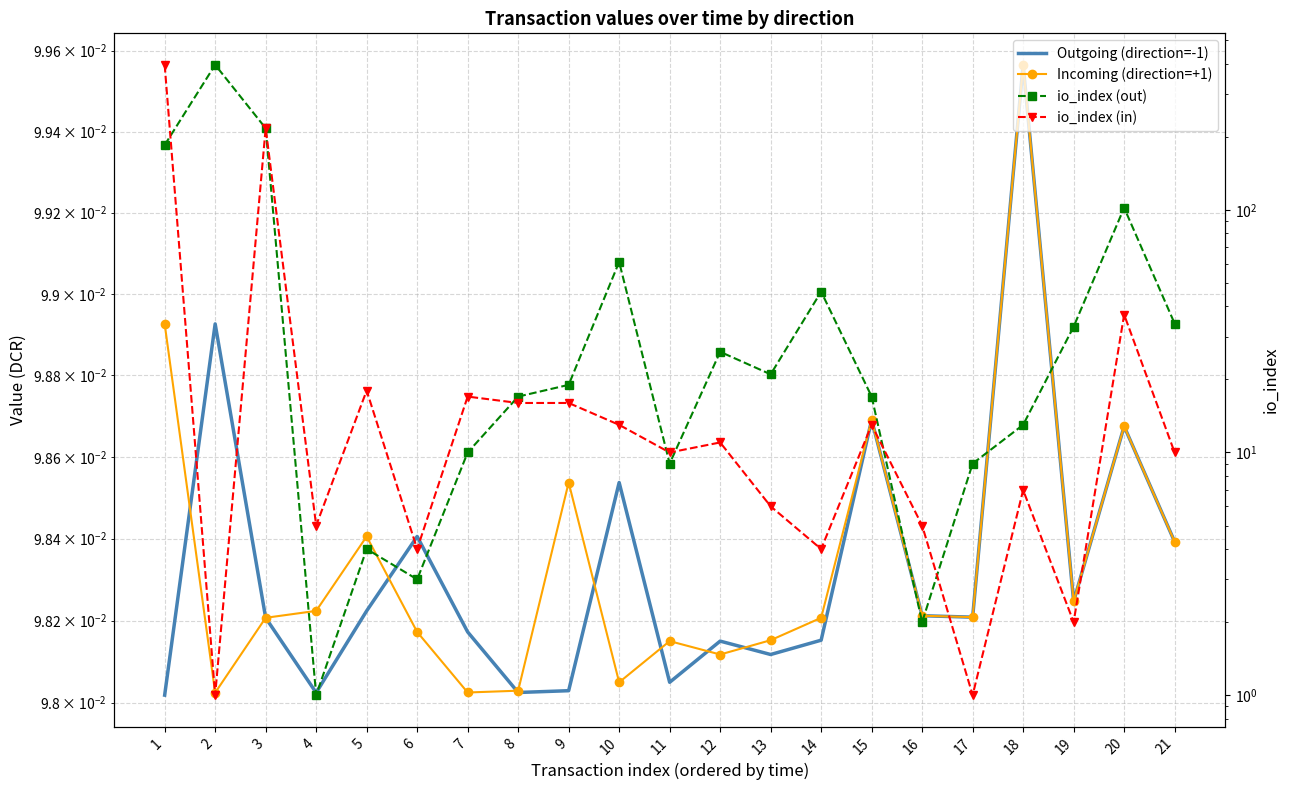

At 5, list the series in order from smallest to largest.

Outgoing (direction=-1), Incoming (direction=+1), io_index (out), io_index (in)